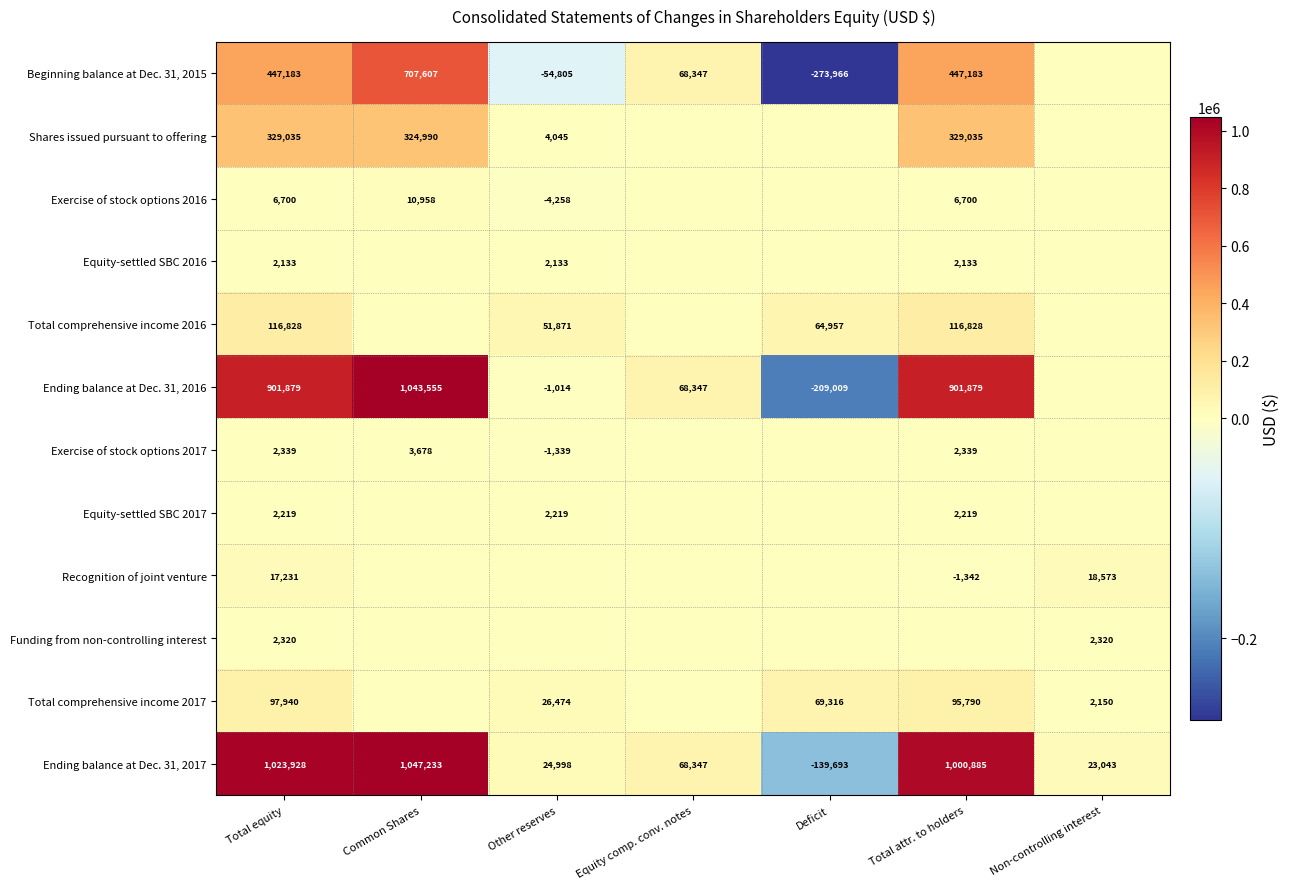

Is the value of Exercise of stock options 2016 at Common Shares greater than the value of Shares issued pursuant to offering at Total attr. to holders?

No